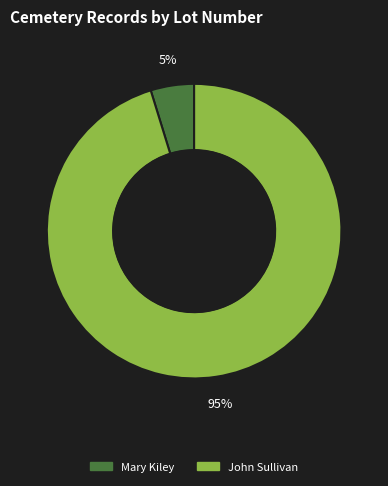

How many slices are in this pie chart?

2